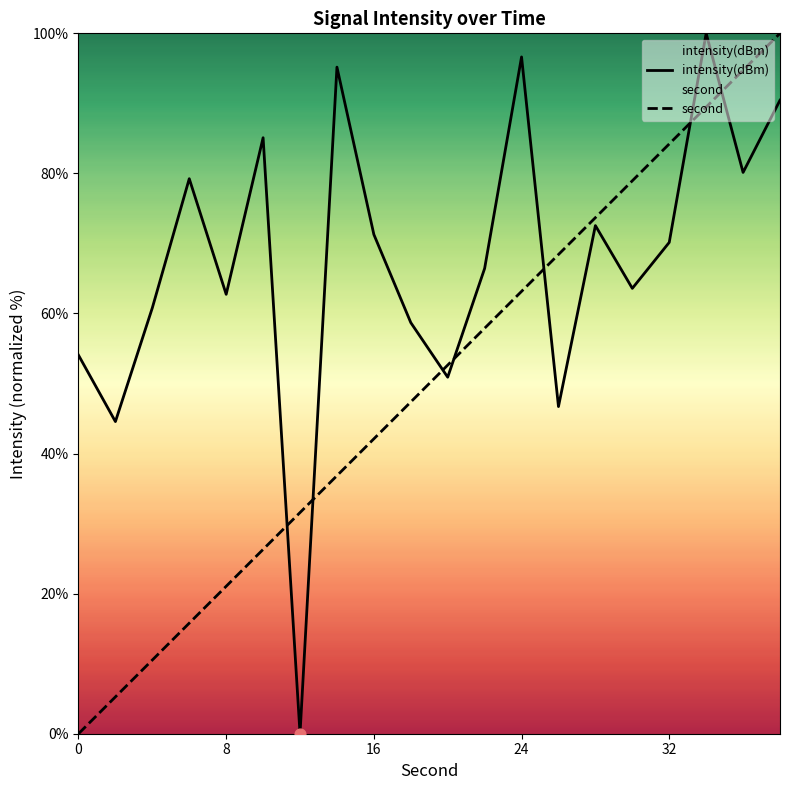

Which series has the largest total across all categories?

intensity(dBm)